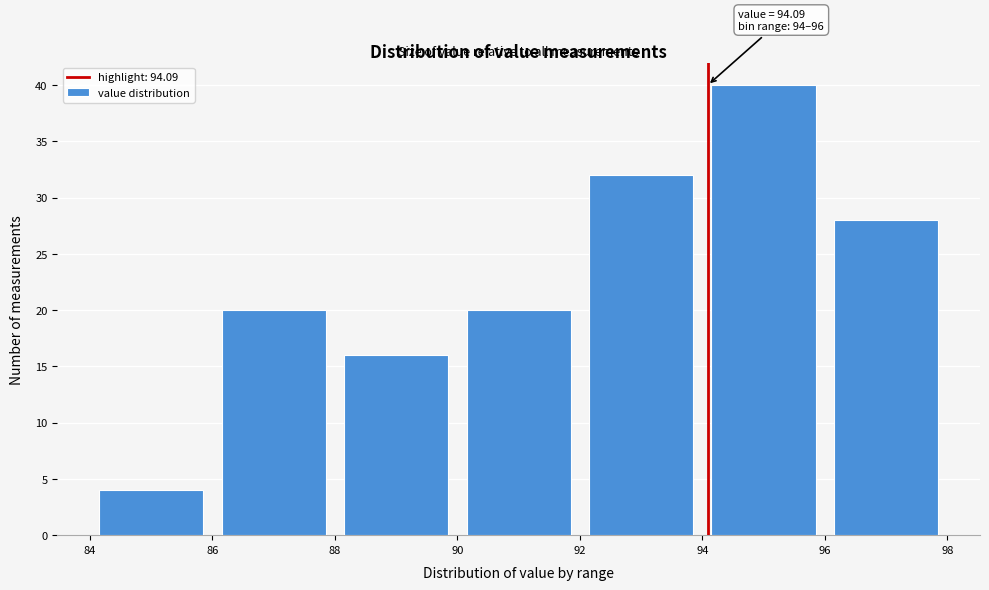

Over which range of the x-axis is the bar tallest?

94 to 96